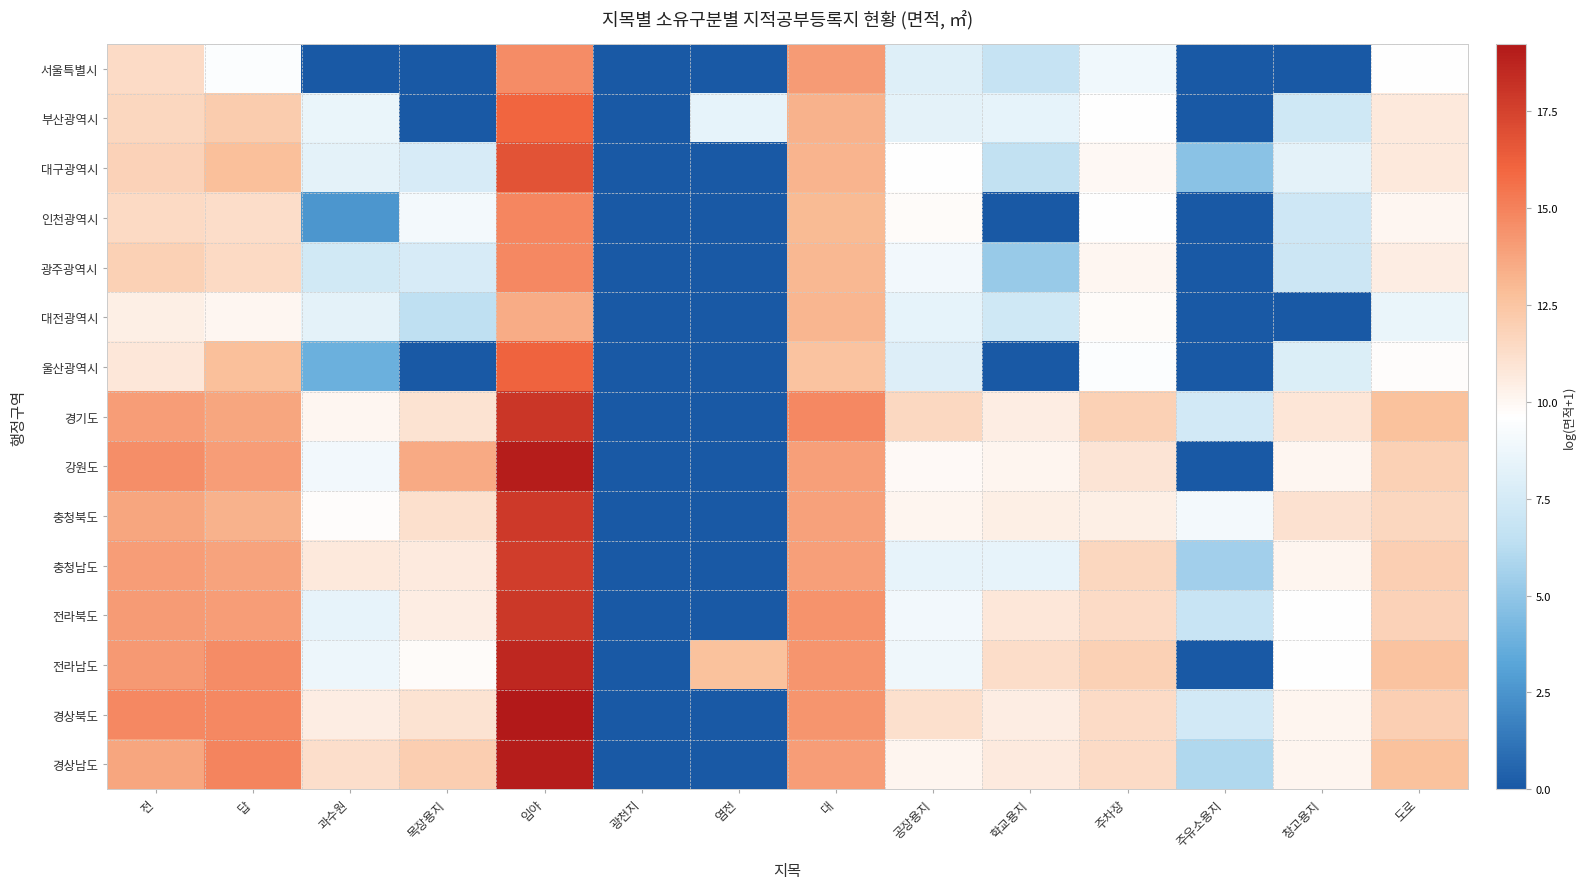

How many data points does each series have?

14